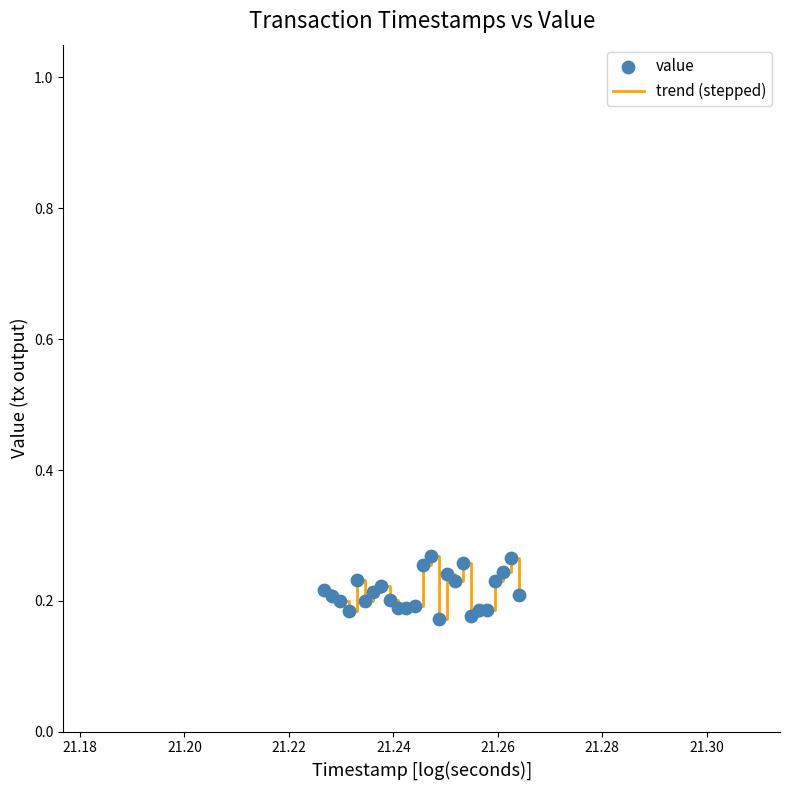

How many lines are shown in the chart?

1